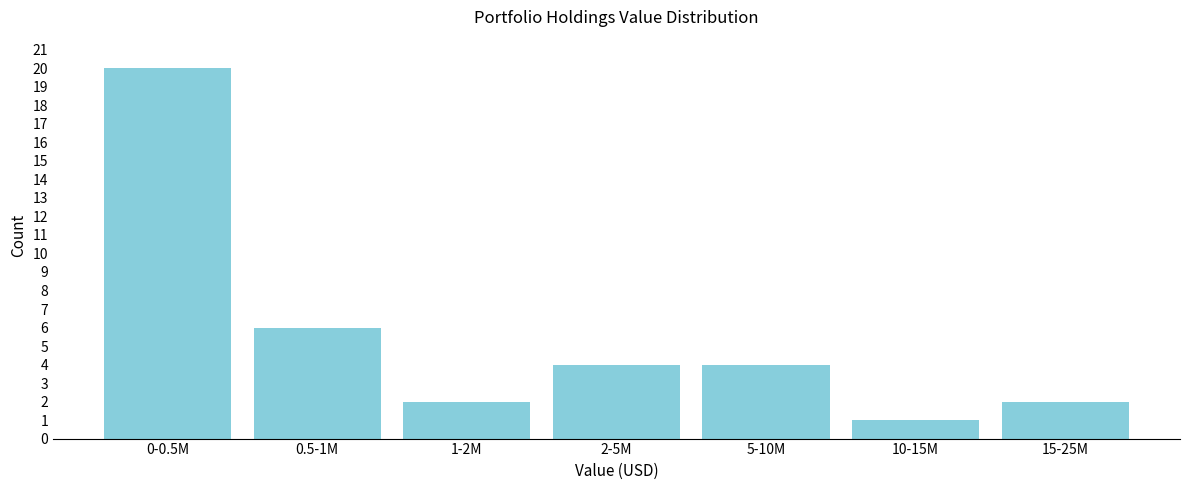

Reading left to right, transcribe all the data shown in this chart.

0-0.5M=20	0.5-1M=6	1-2M=2	2-5M=4	5-10M=4	10-15M=1	15-25M=2